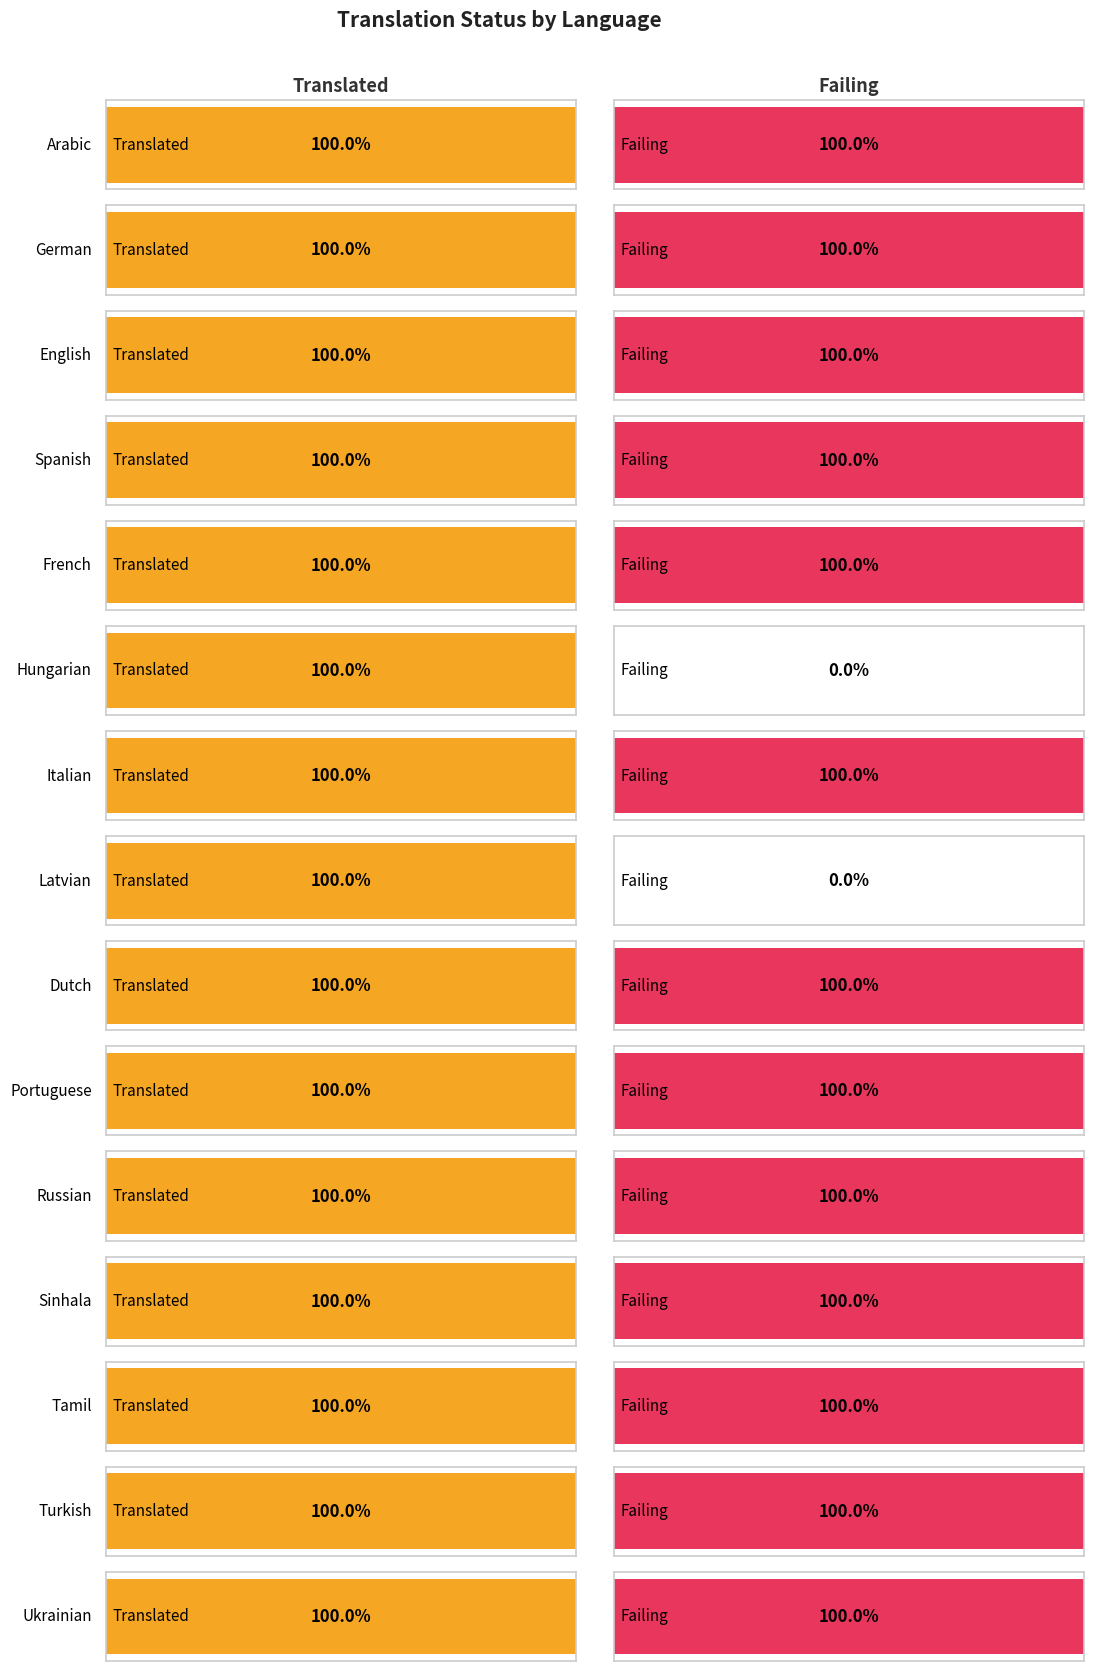

Where is failing nearest to the value 41?

Hungarian